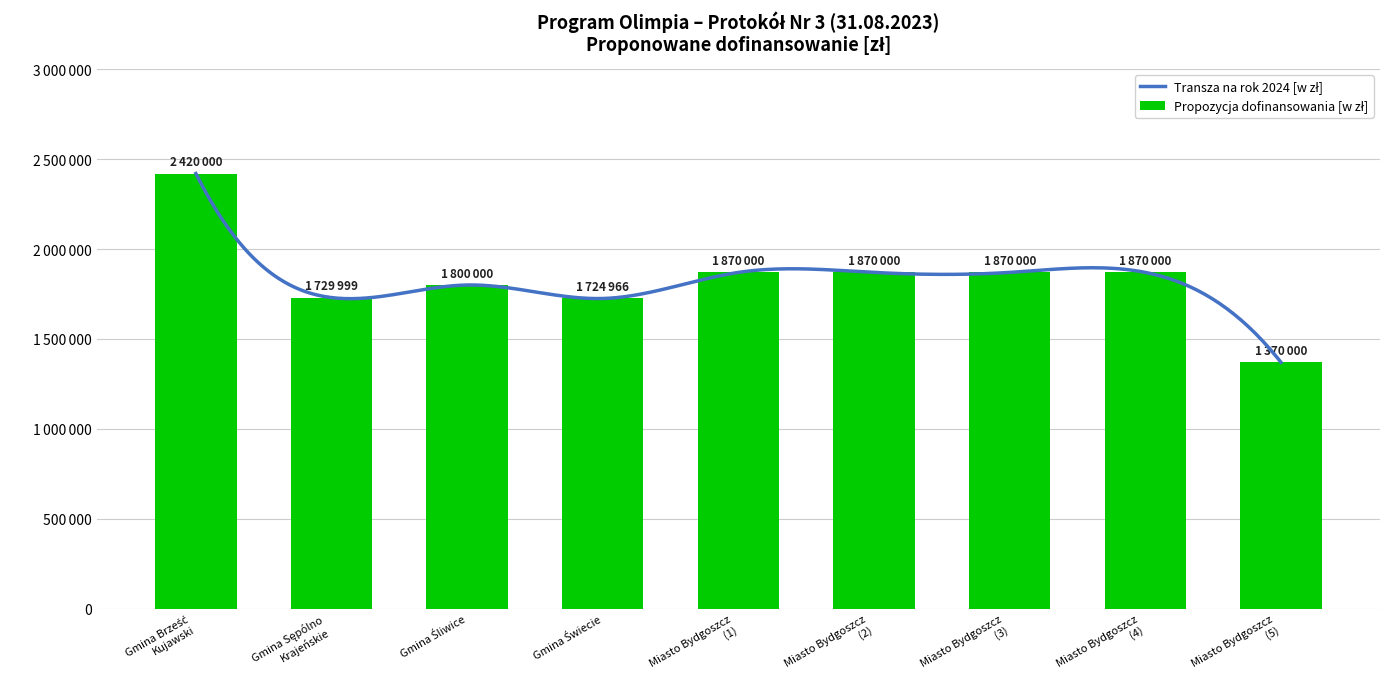

What is the sum of all values?

16524965